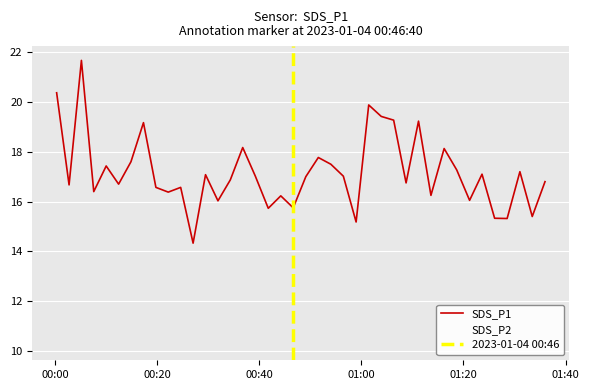

Where does the SDS_P1 series first go above 17?

00:00